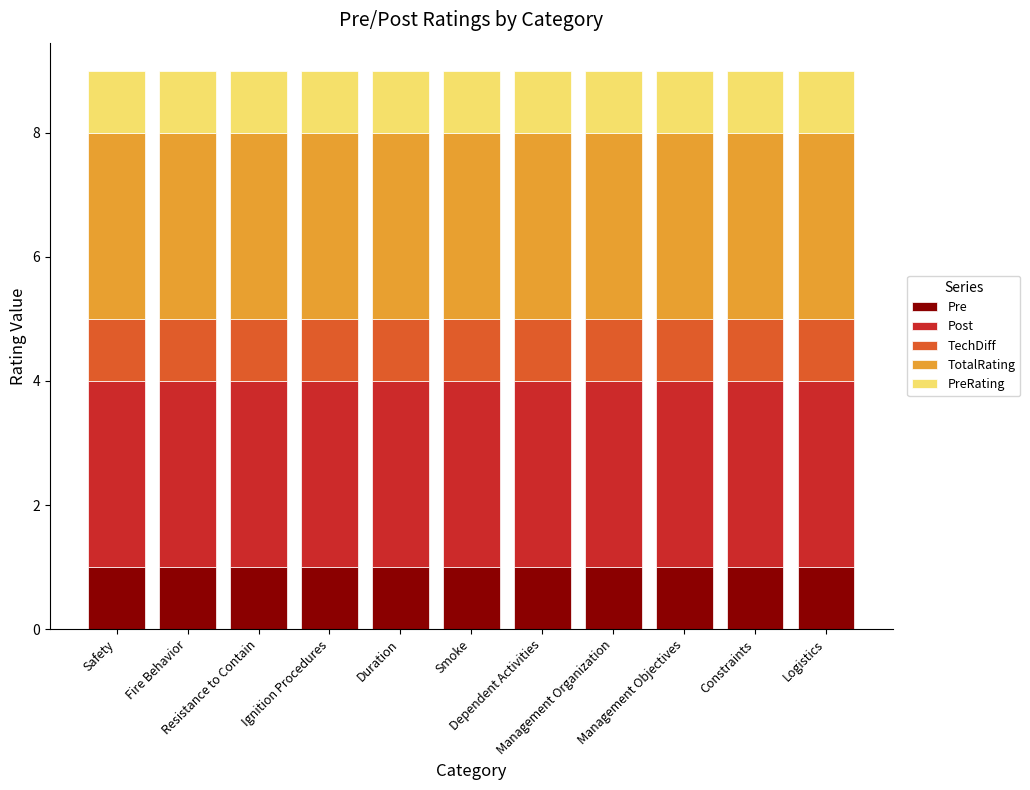

Is it true that PreRating equals 0 at Logistics?

False